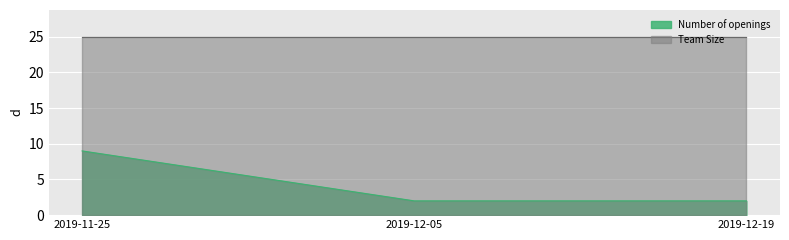

Which category has the lowest value across all series?

2019-12-05